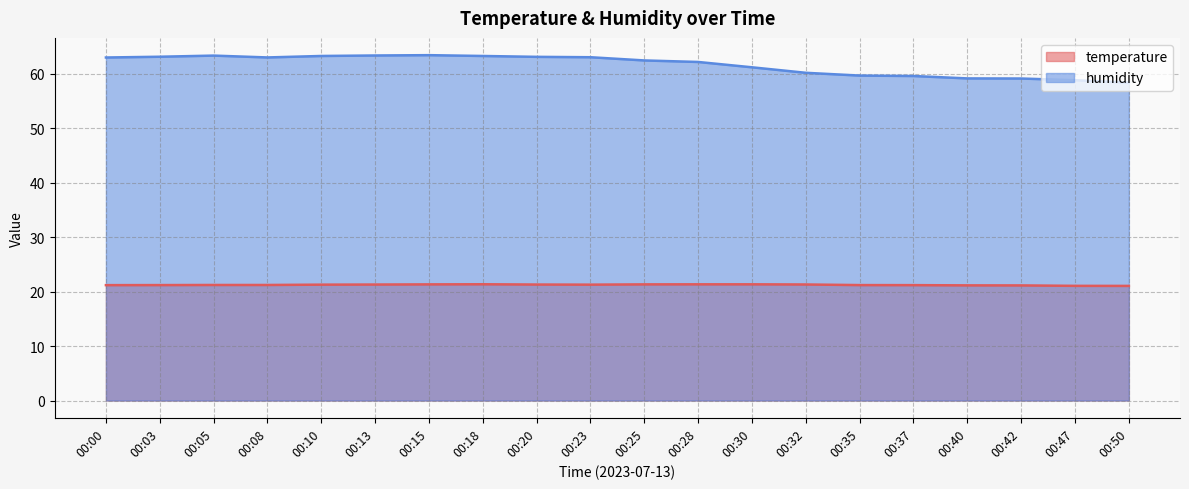

True or false: humidity and temperature intersect in this chart.

False